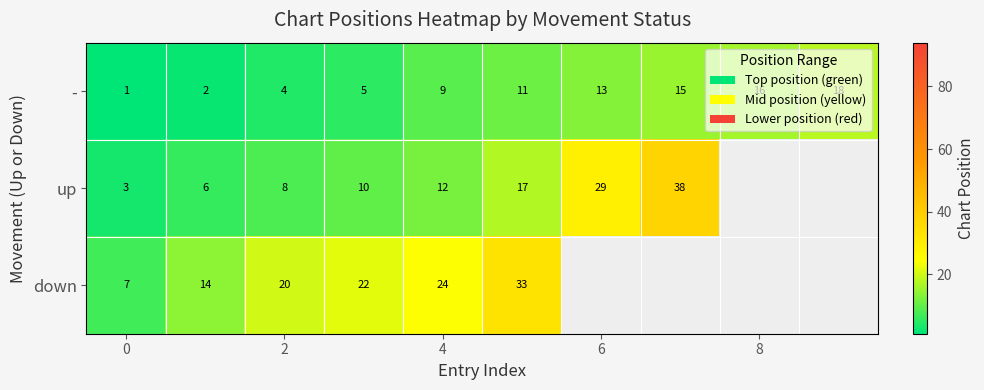

Rank the series at 4 from lowest to highest value.

-, up, down